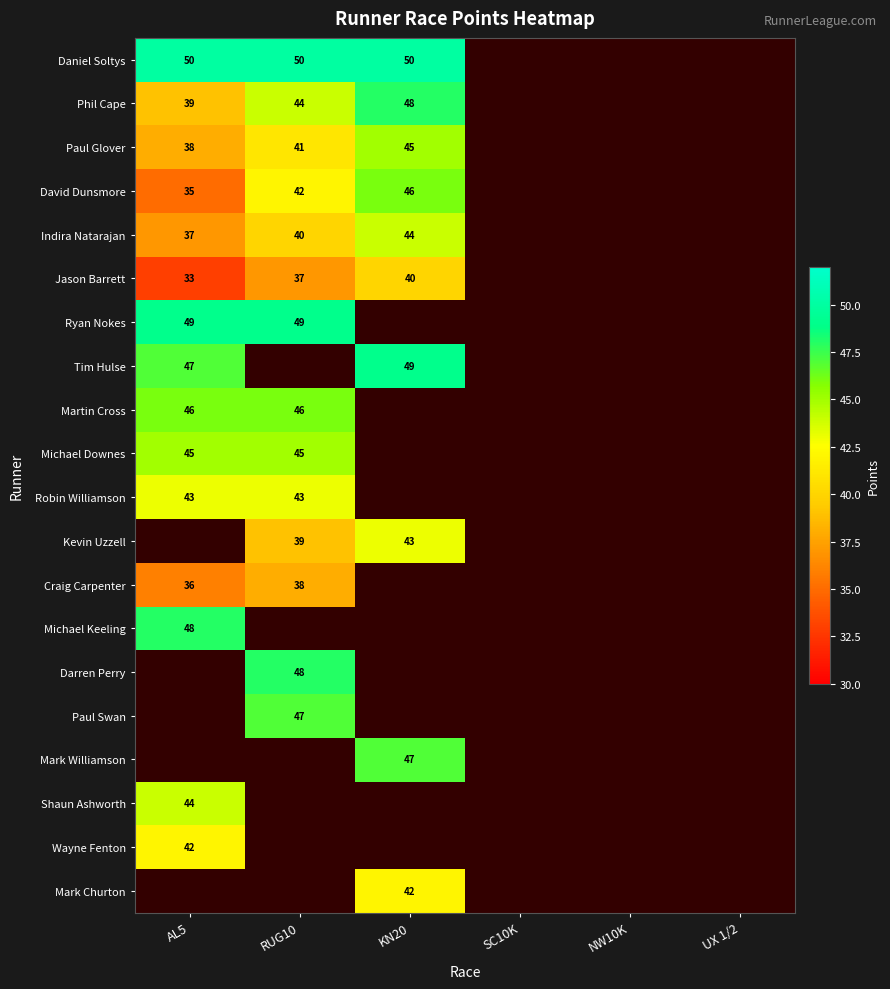

Which label corresponds to the smallest value in the chart?

AL5